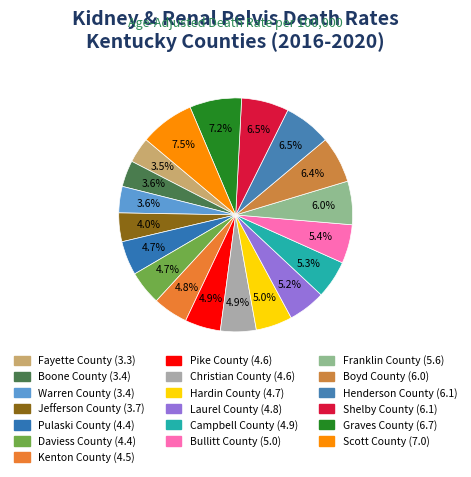

Does Franklin County account for over 50% of the chart?

No